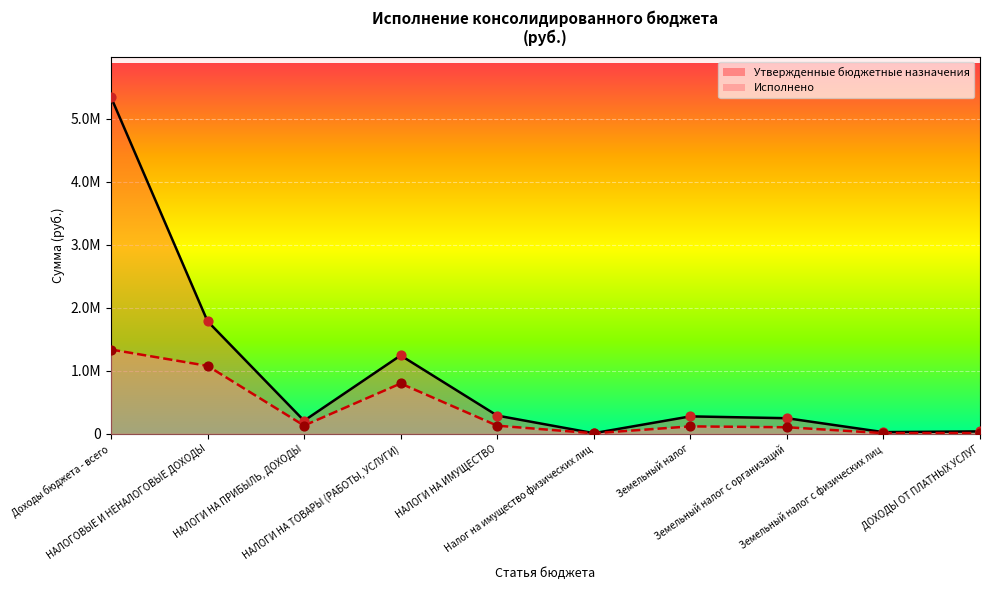

Is the value of Исполнено at НАЛОГИ НА ИМУЩЕСТВО greater than the value of Утвержденные бюджетные назначения at ДОХОДЫ ОТ ПЛАТНЫХ УСЛУГ?

Yes